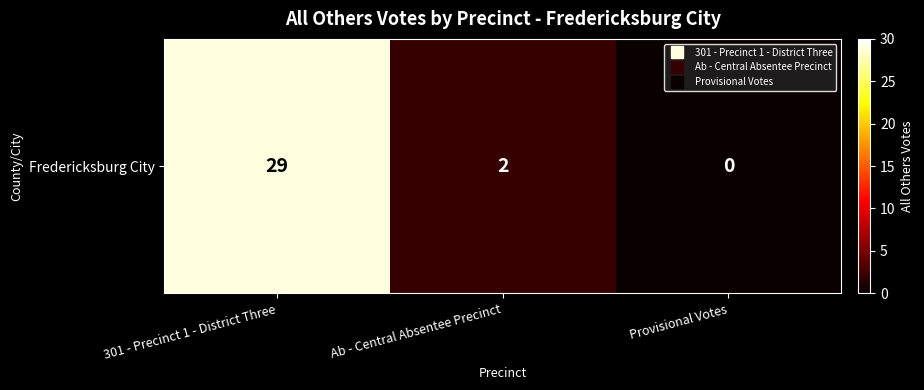

Which label corresponds to the smallest value in the chart?

Provisional Votes